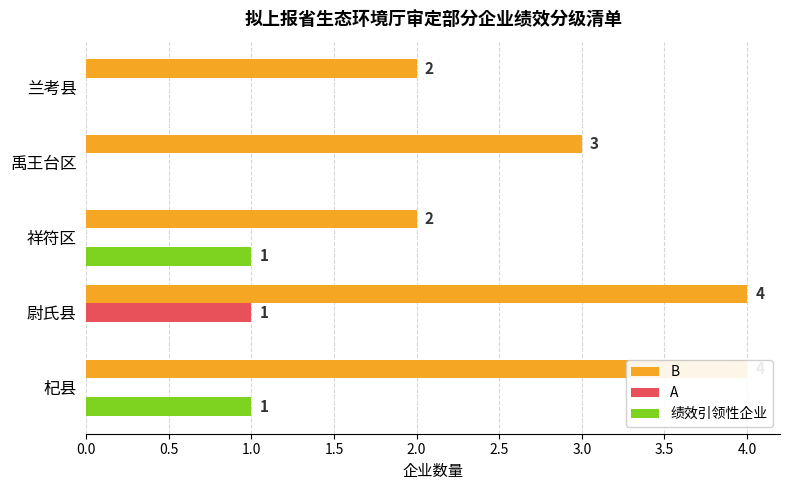

Which series has the widest spread of values?

B